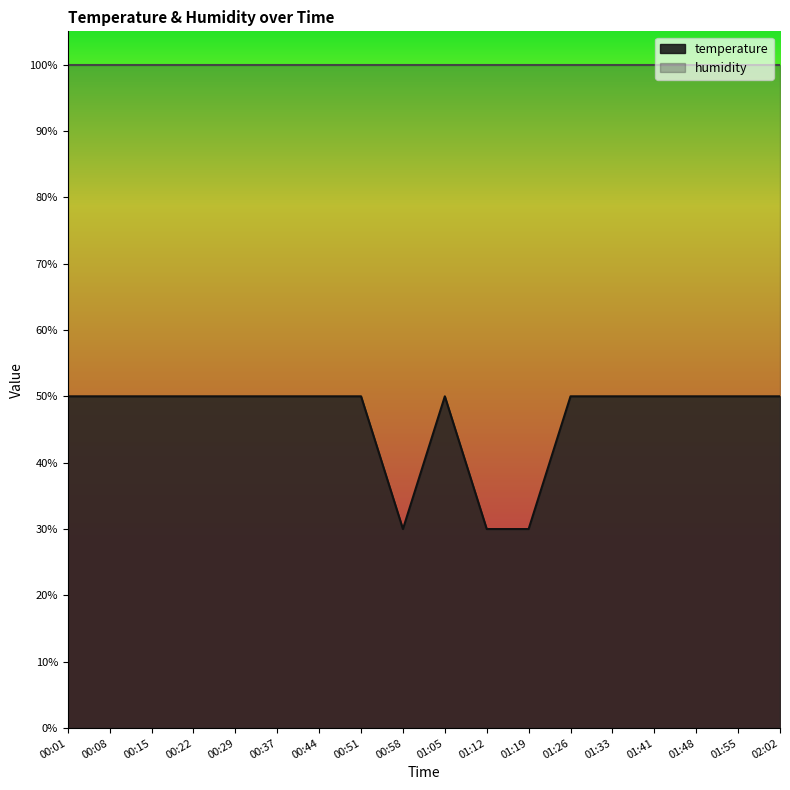

How many values are below 50?

3